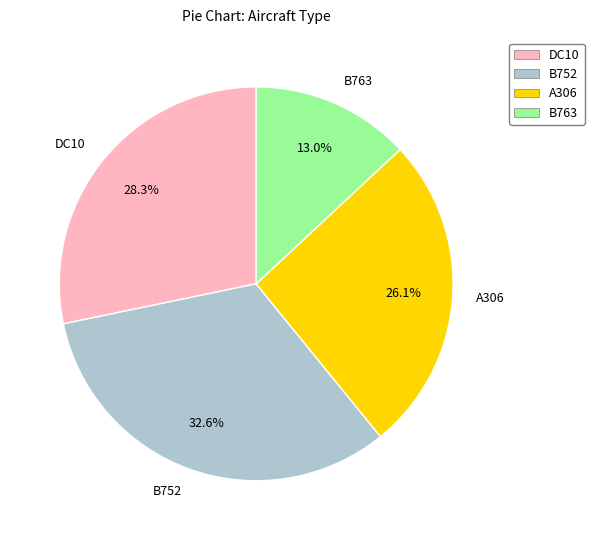

Combined, do B752 and A306 account for over 50%?

Yes